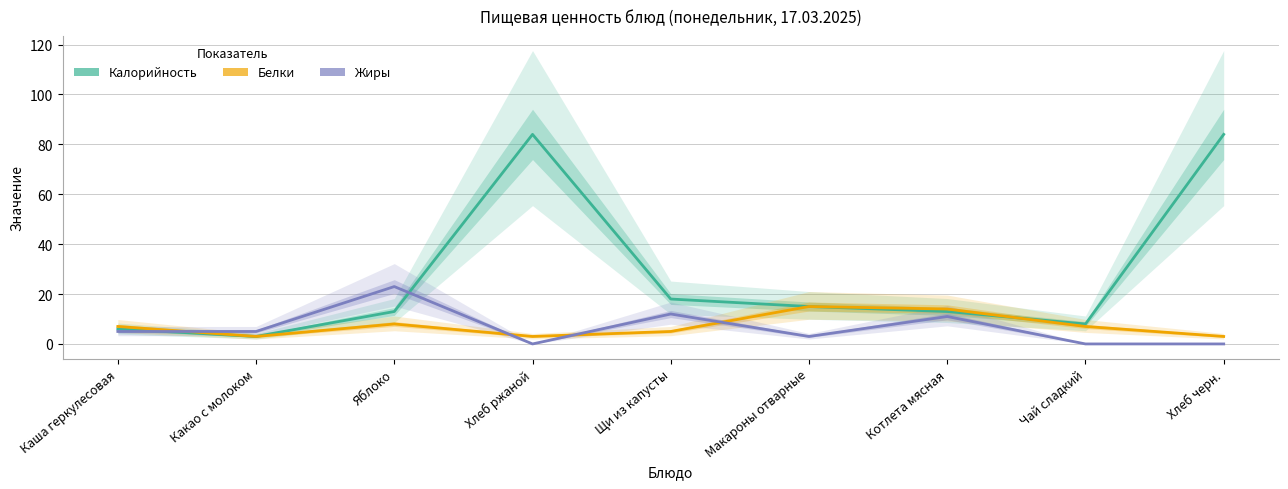

Rank the series by their maximum value, from lowest to highest.

Белки, Жиры, Калорийность